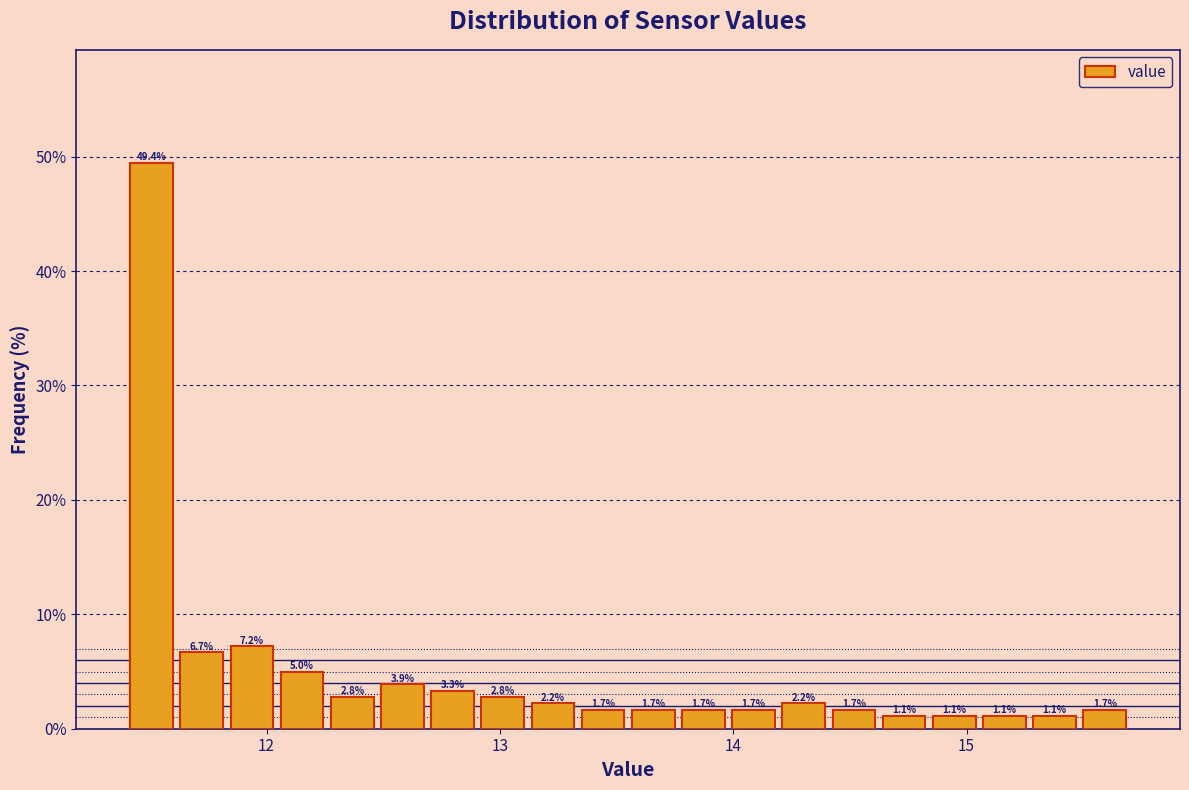

Read against the x-axis, roughly where is the centre of the tallest bar?

11.5